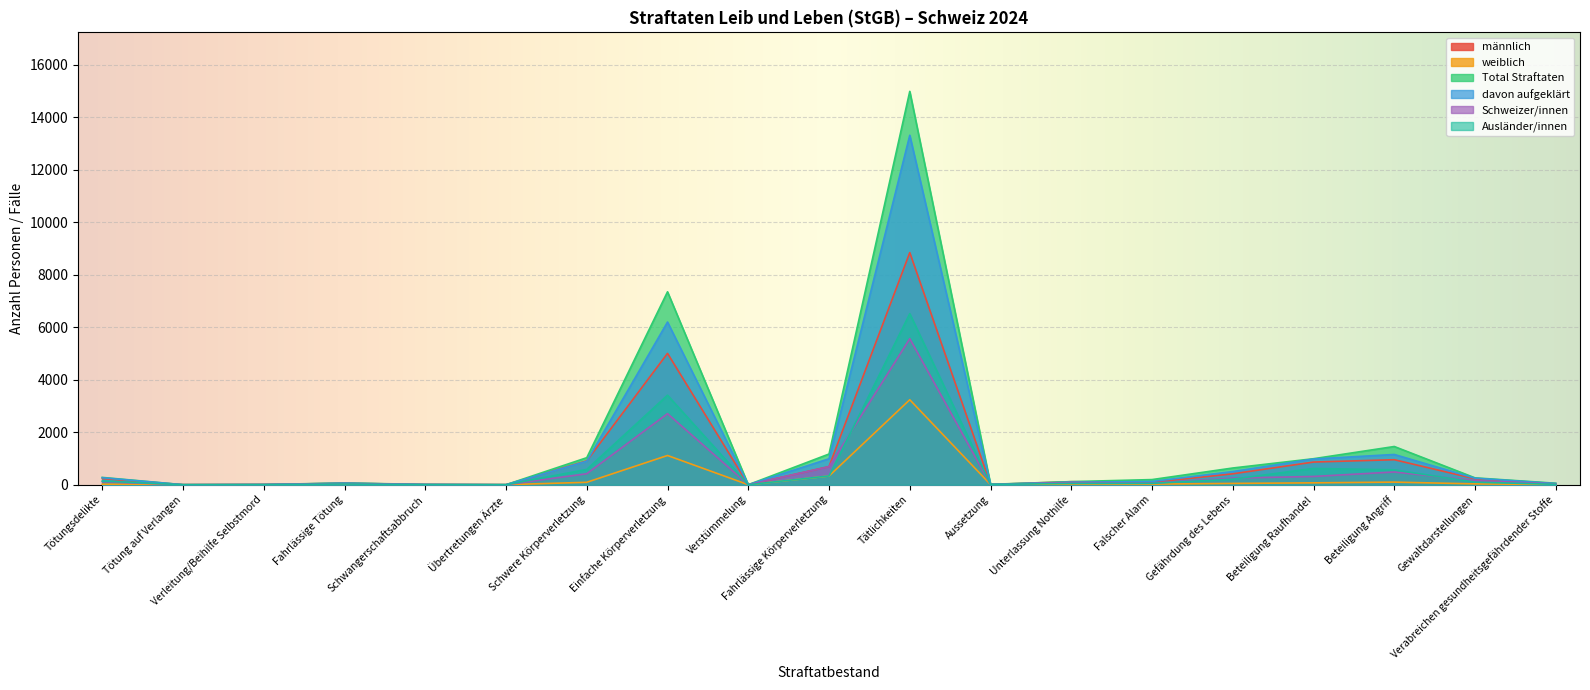

At which category does davon aufgeklärt reach its first local valley?

Tötung auf Verlangen